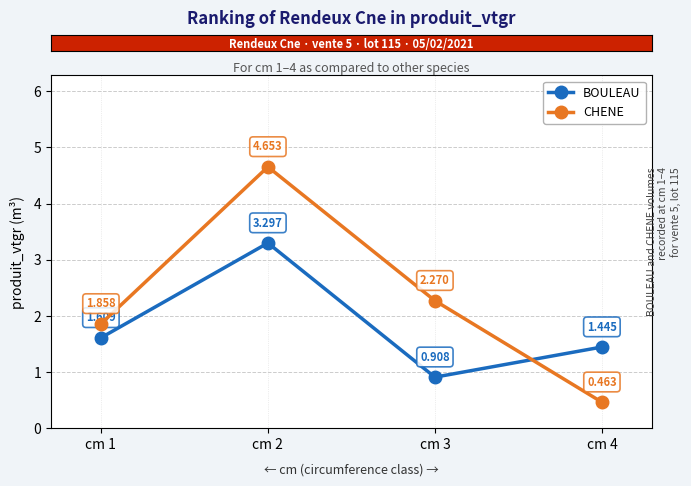

Between cm 1 and cm 3, which series saw the biggest shift?

BOULEAU